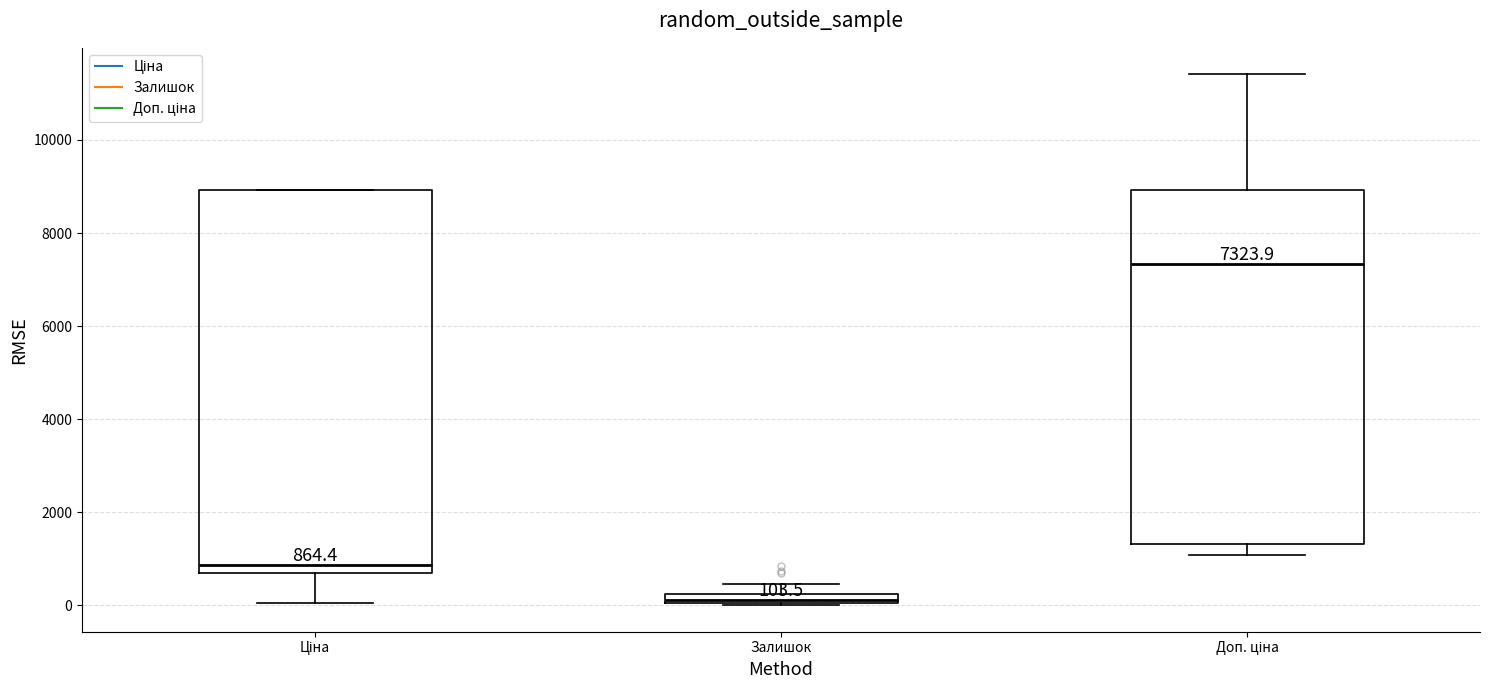

Which box's median line is the highest?

Доп. ціна